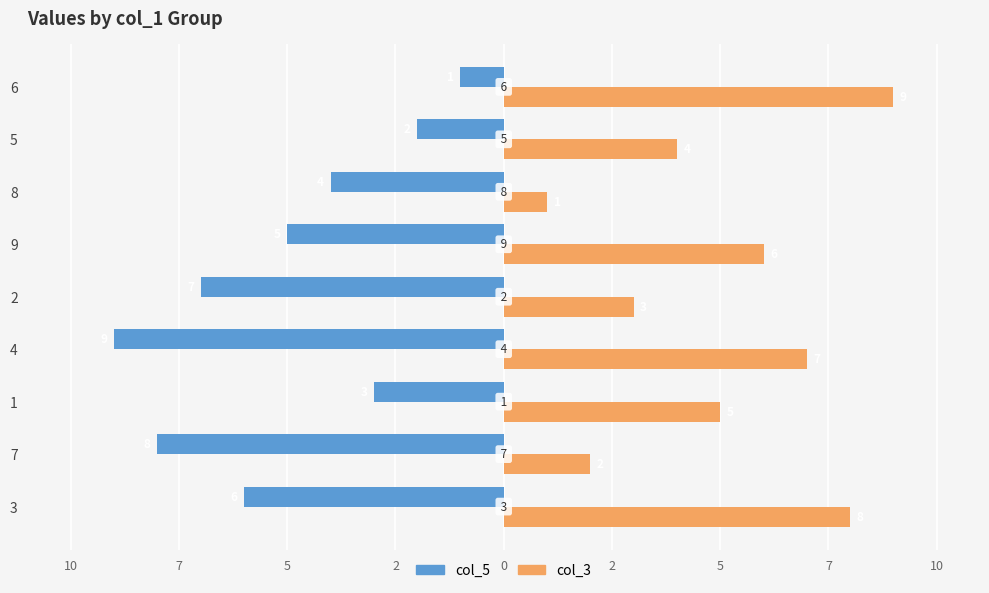

Reading left to right, list all the values displayed in this chart.

col_5: -6	-8	-3	-9	-7	-5	-4	-2	-1
col_3: 8	2	5	7	3	6	1	4	9